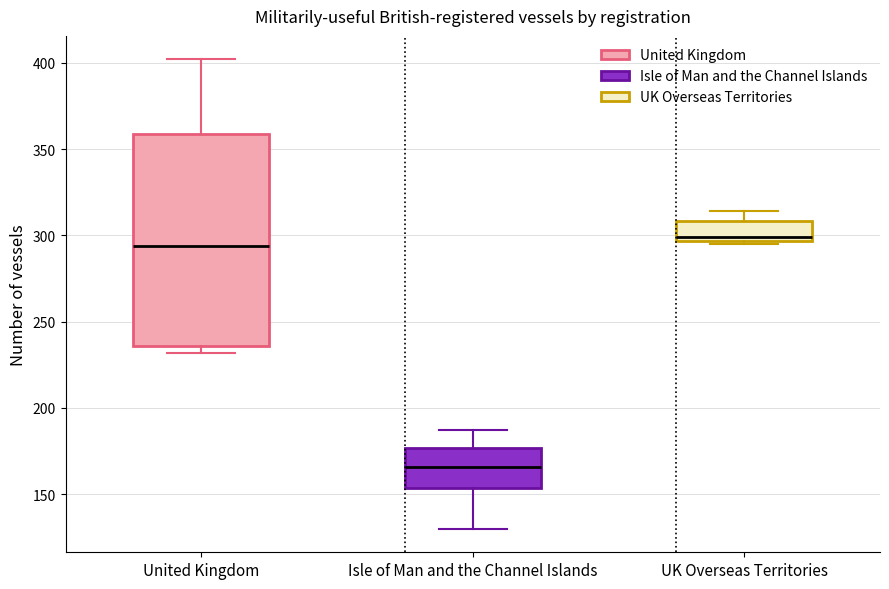

Comparing the boxes themselves (not the whiskers), which one is the tallest?

United Kingdom